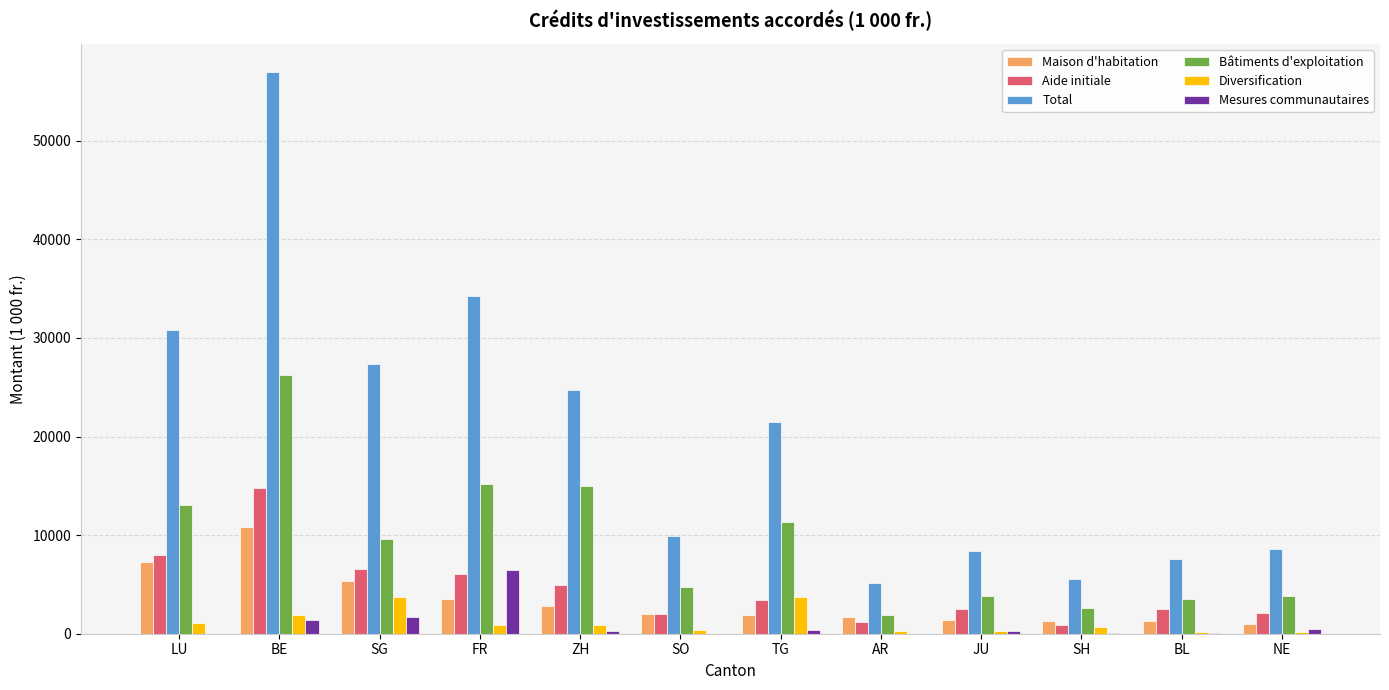

Is it true that Maison d'habitation equals 2798.0 at ZH?

True